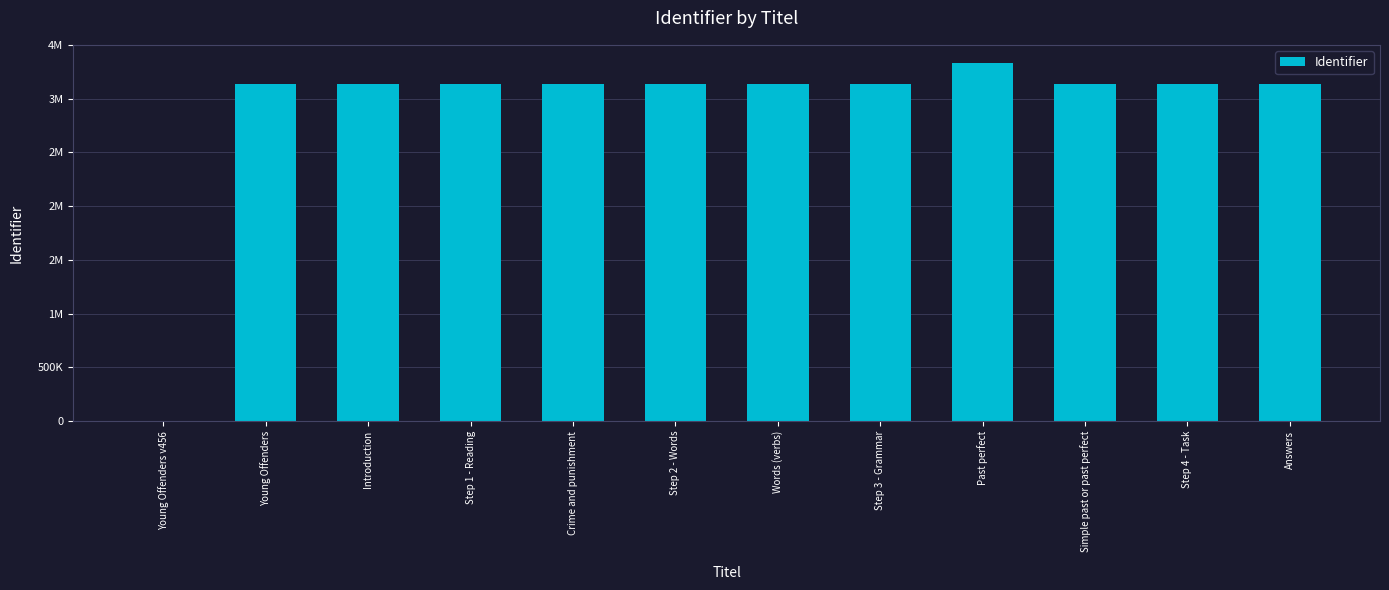

Are the bars horizontal?

No